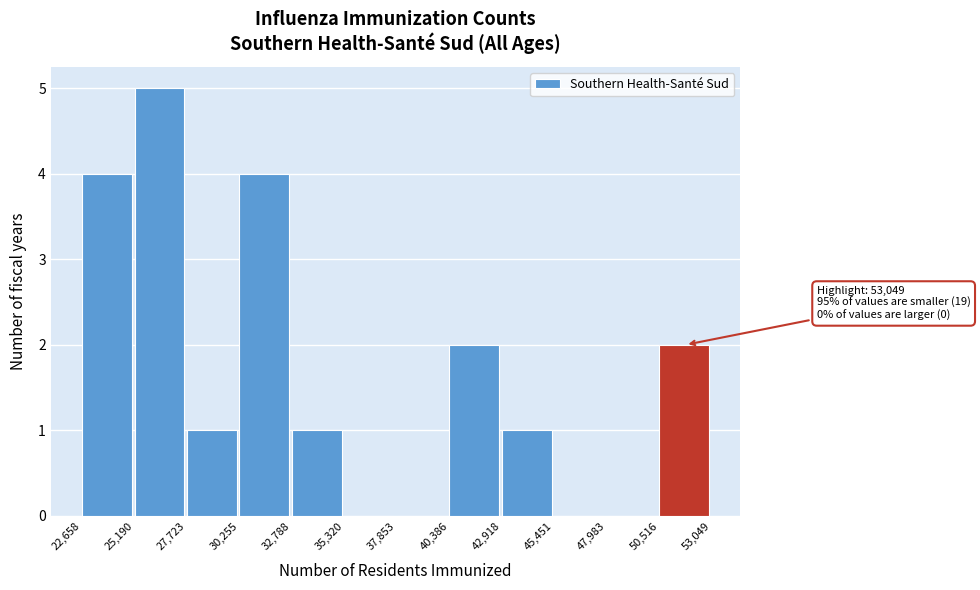

Over which range of the x-axis is the bar tallest?

25,190 to 27,723